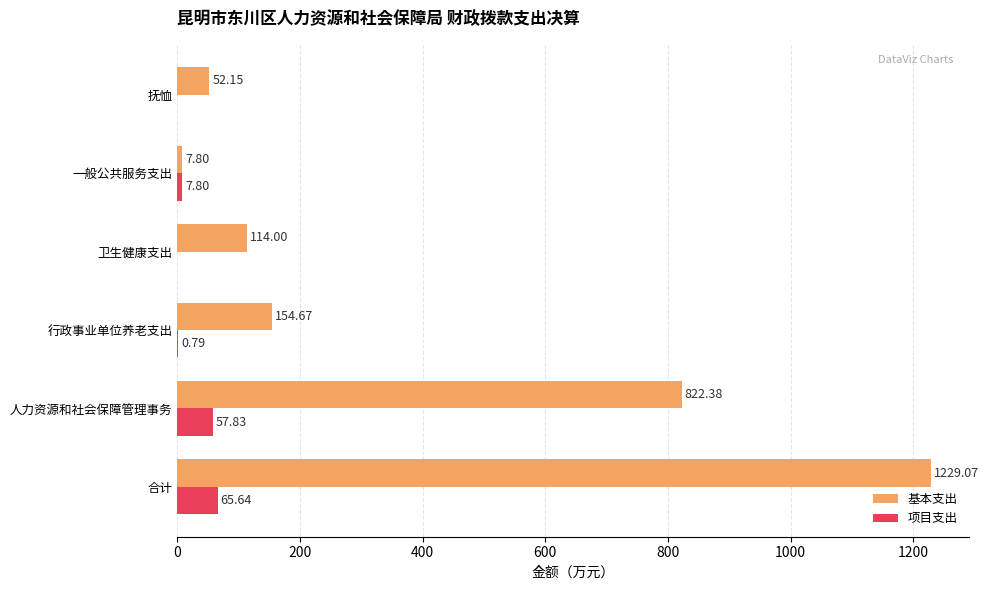

What is the sum of all 项目支出 values?

132.1